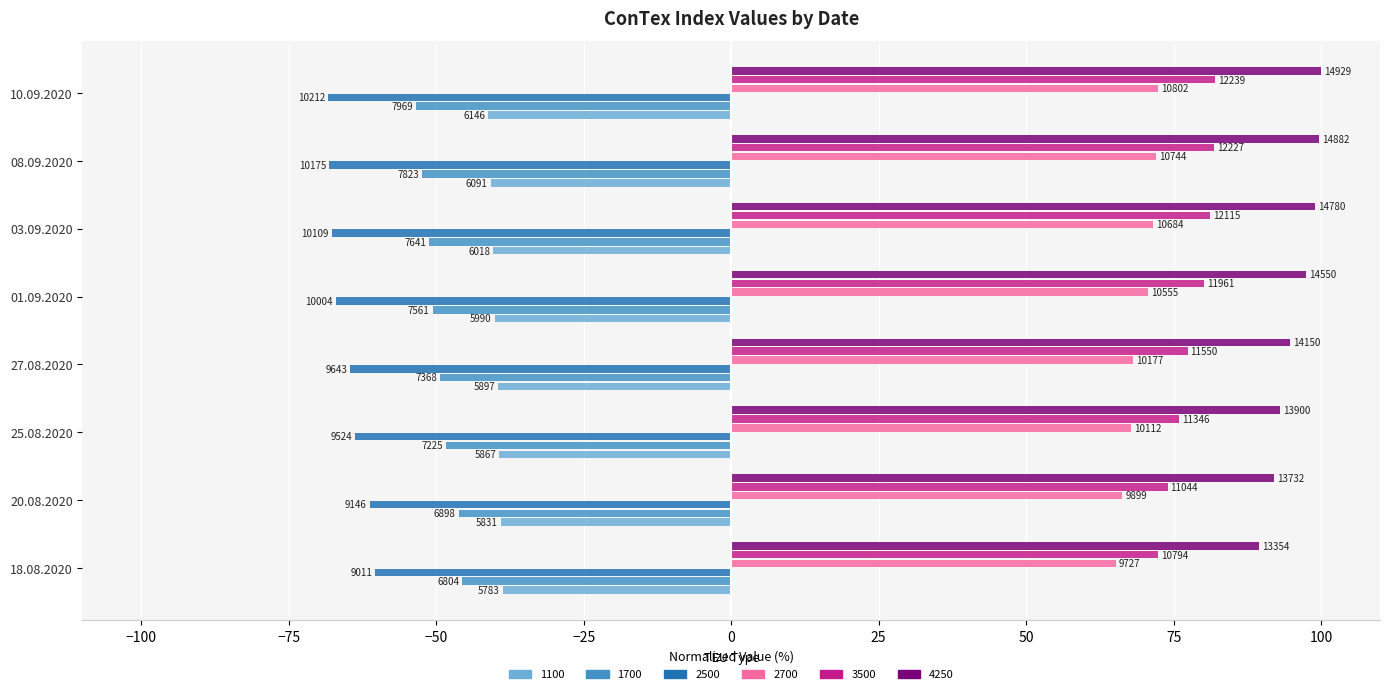

What are all the series names shown in the legend?

1100, 1700, 2500, 2700, 3500, 4250